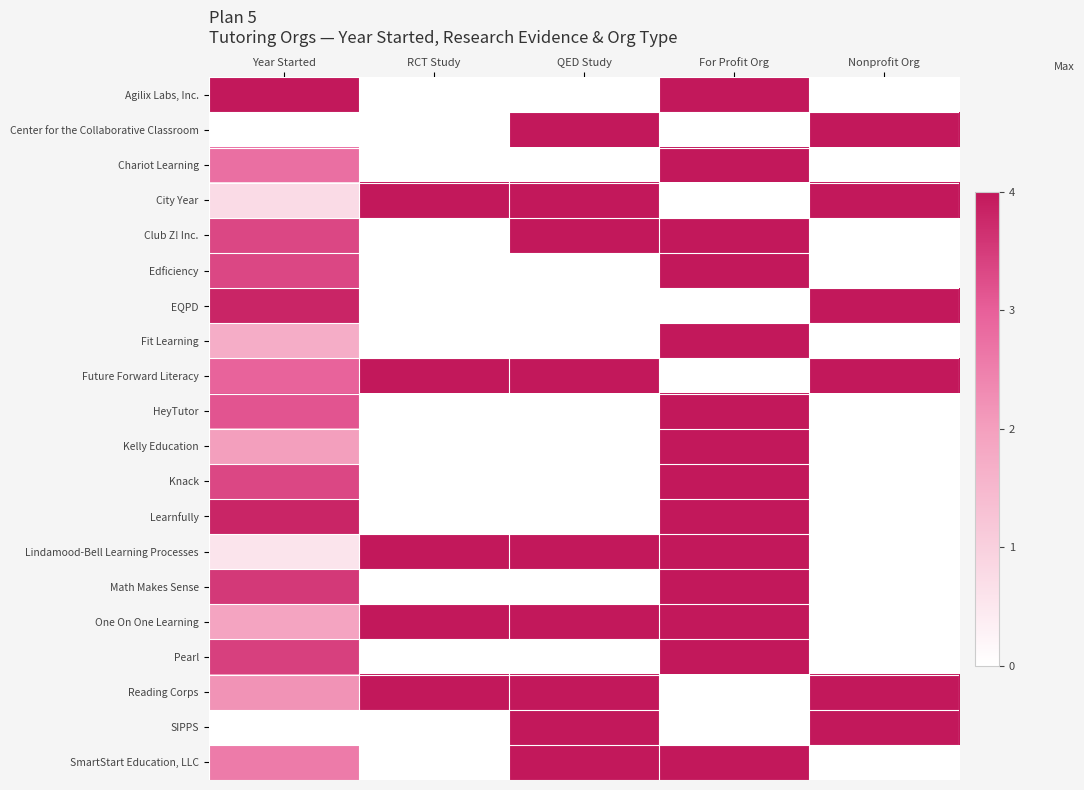

Which has a higher value, Nonprofit Org or QED Study?

Nonprofit Org